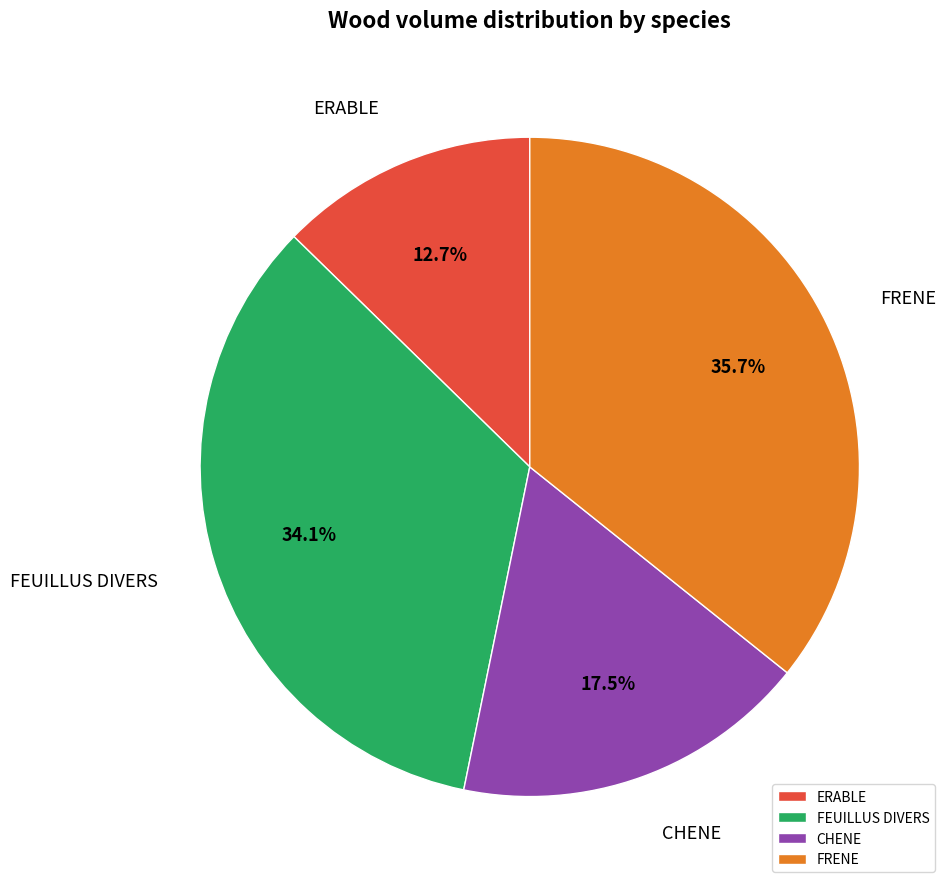

Rank the categories by value from lowest to highest.

ERABLE, CHENE, FEUILLUS DIVERS, FRENE